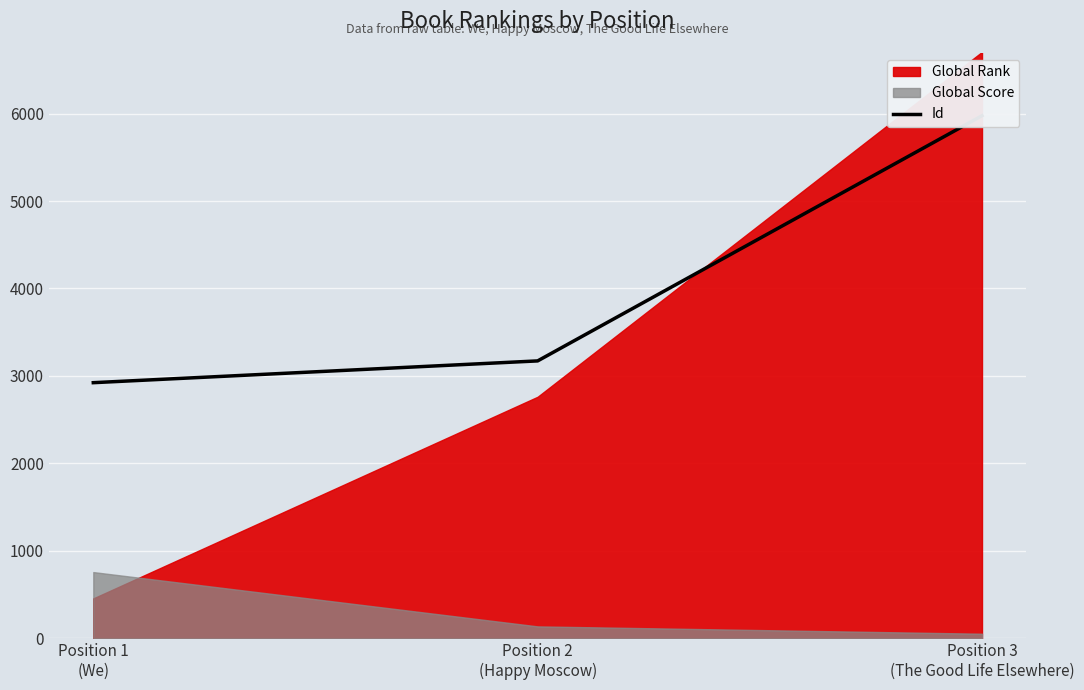

What is the value of the 3rd point from the left?

5976